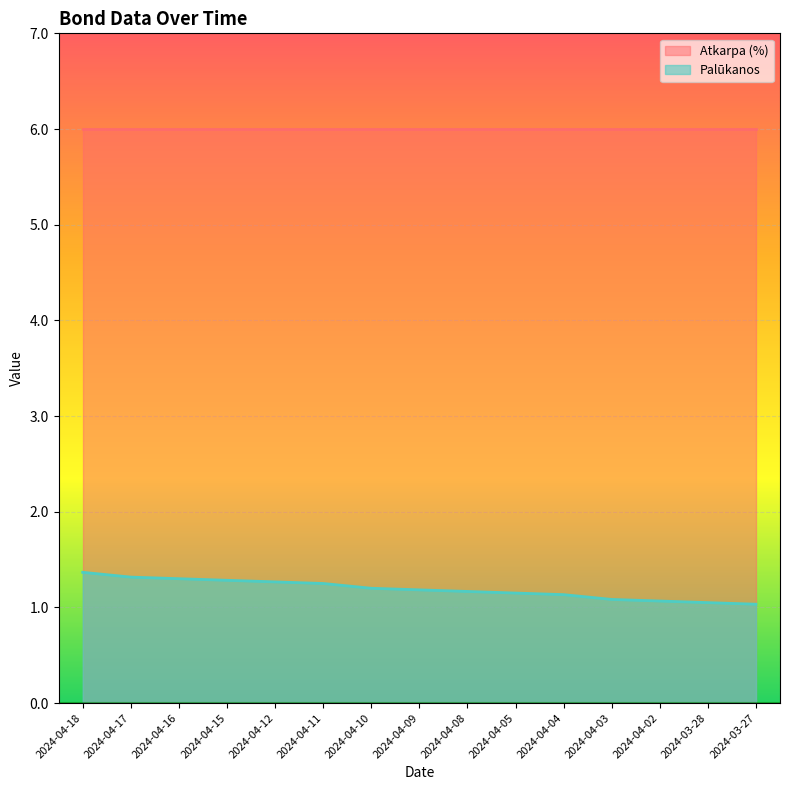

What is the spread (max minus min) of values at 2024-04-10?

4.8